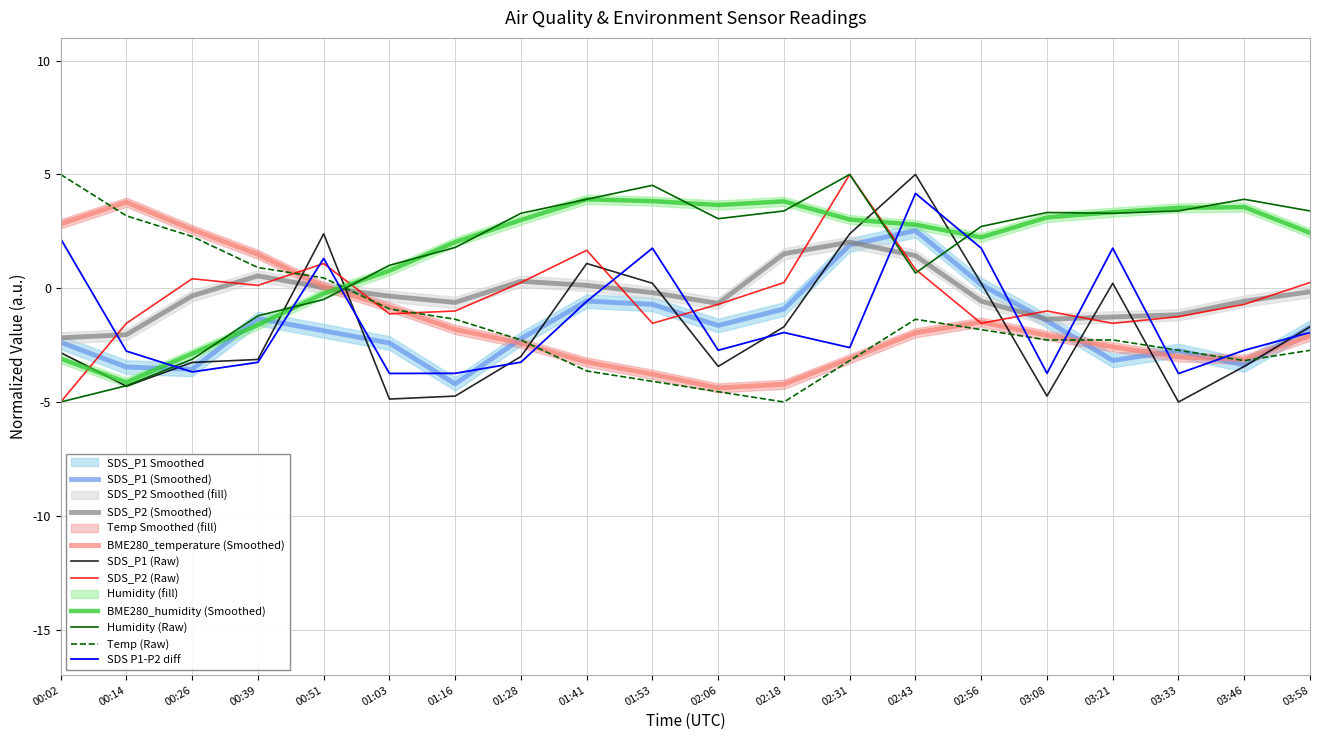

How many positive values does the BME280_humidity series have?

15